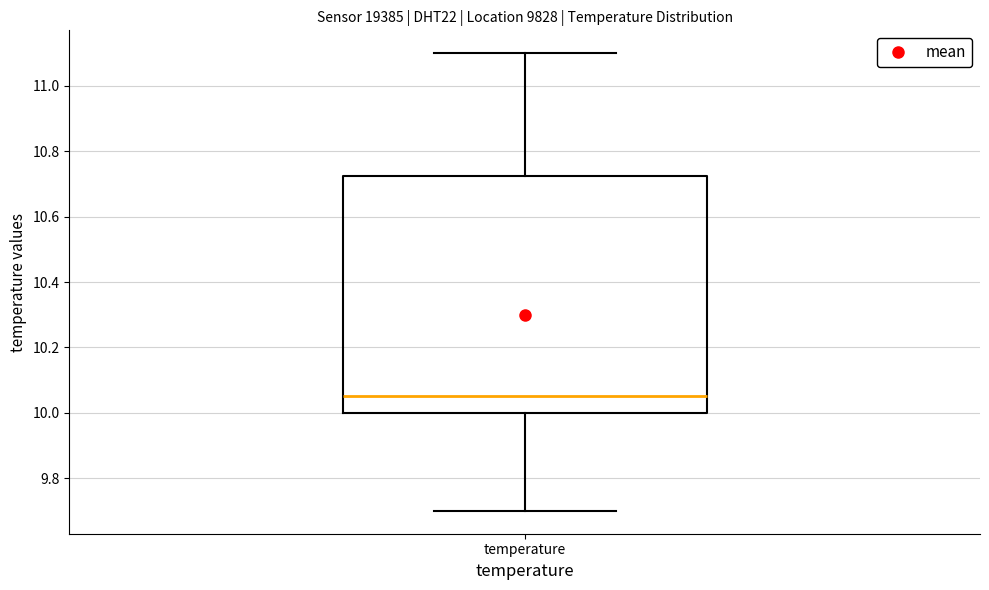

Read this box plot against the y-axis: the position of the median line, the range covered by the box, and the ends of both whiskers. The values are not printed on the chart, so give them approximately, as read against the axis.

median 10.06, box 10.00 to 10.72, whiskers 9.70 to 11.10